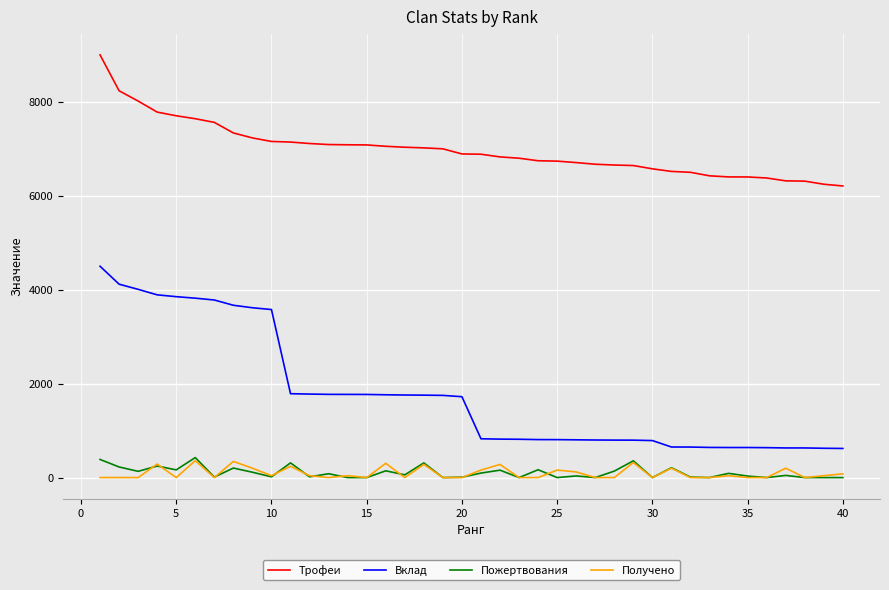

Which series has the largest total across all categories?

Трофеи